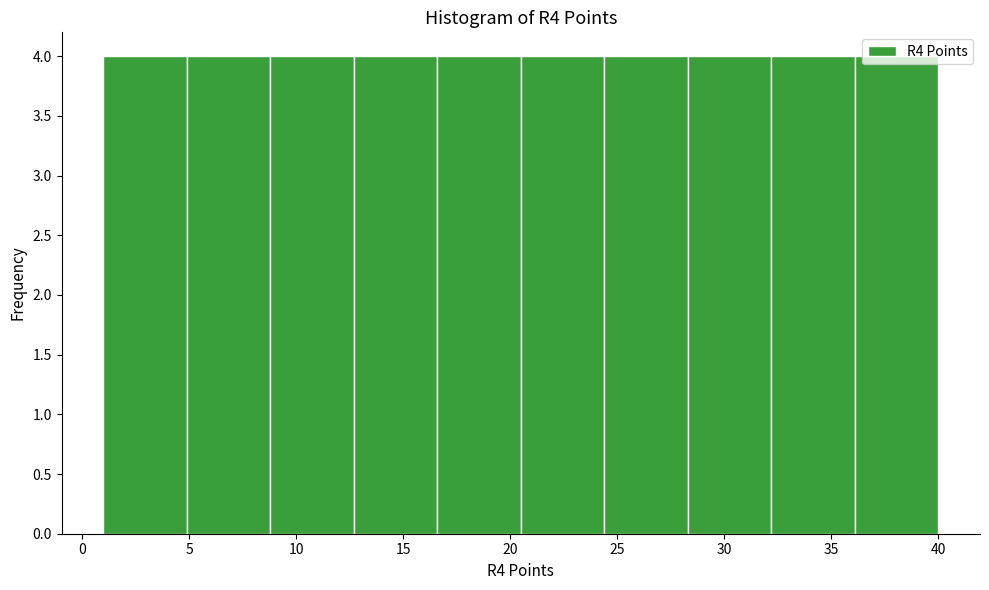

Reading left to right, transcribe this chart: for each bar, give the range it covers on the x-axis and its height. Neither the bar edges nor the heights are printed on the chart, so give them approximately, as read against the axes.

1.0 to 4.9: 4
4.9 to 8.8: 4
8.8 to 12.7: 4
12.7 to 16.6: 4
16.6 to 20.5: 4
20.5 to 24.4: 4
24.4 to 28.3: 4
28.3 to 32.2: 4
32.2 to 36.1: 4
36.1 to 40.0: 4